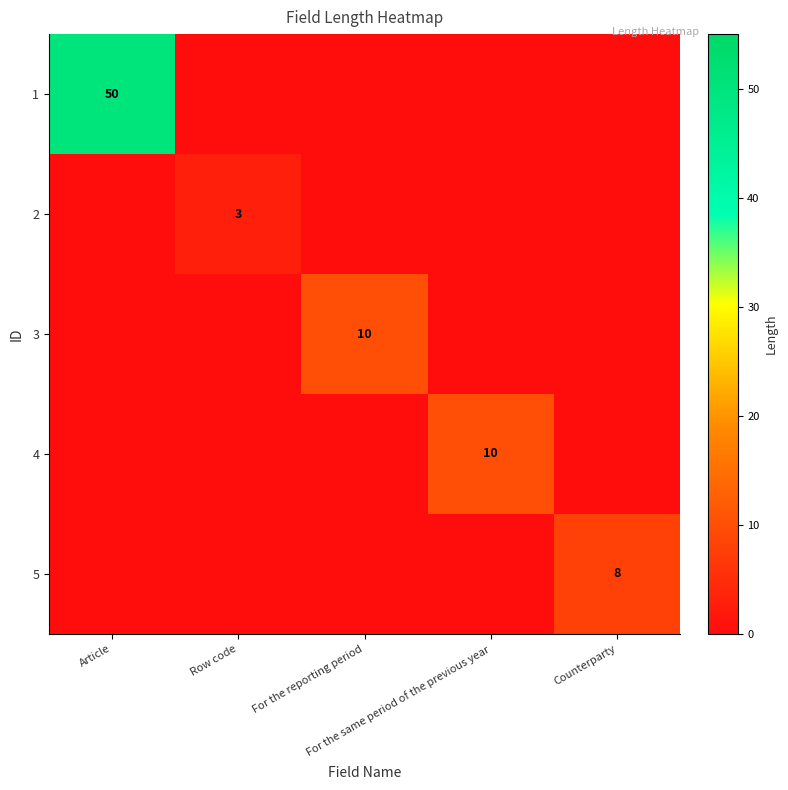

At how many categories does at least one series exceed 23?

1